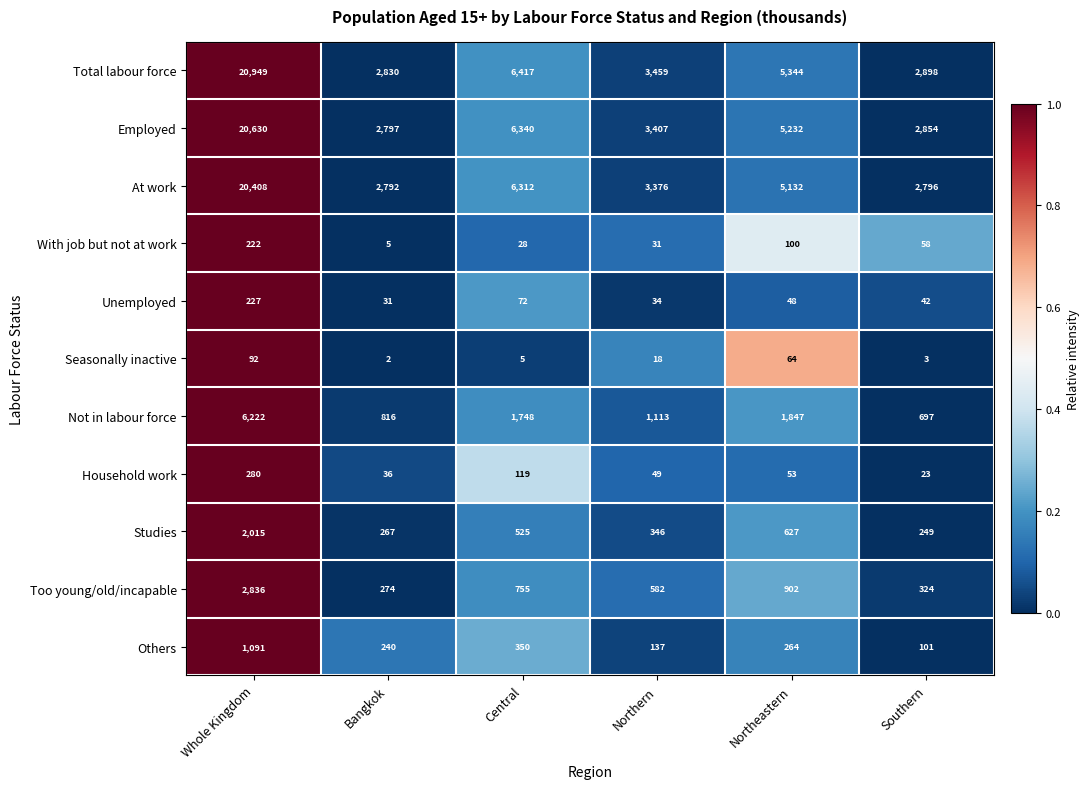

What is the maximum value shown in the chart?

20949